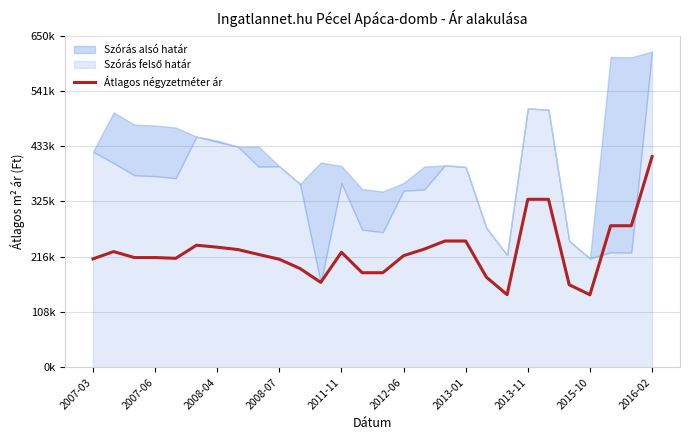

How many points are lower than both their immediate neighbors (excluding endpoints)?

4